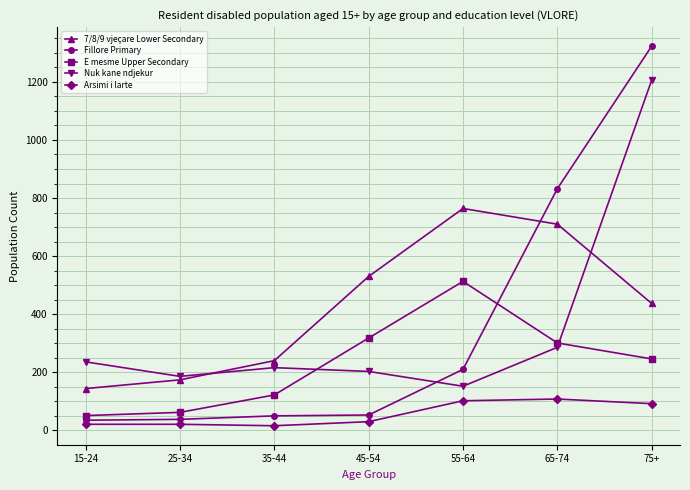

List the series in order of their peak value, lowest first.

Arsimi i larte, E mesme Upper Secondary, 7/8/9 vjeçare Lower Secondary, Nuk kane ndjekur, Fillore Primary